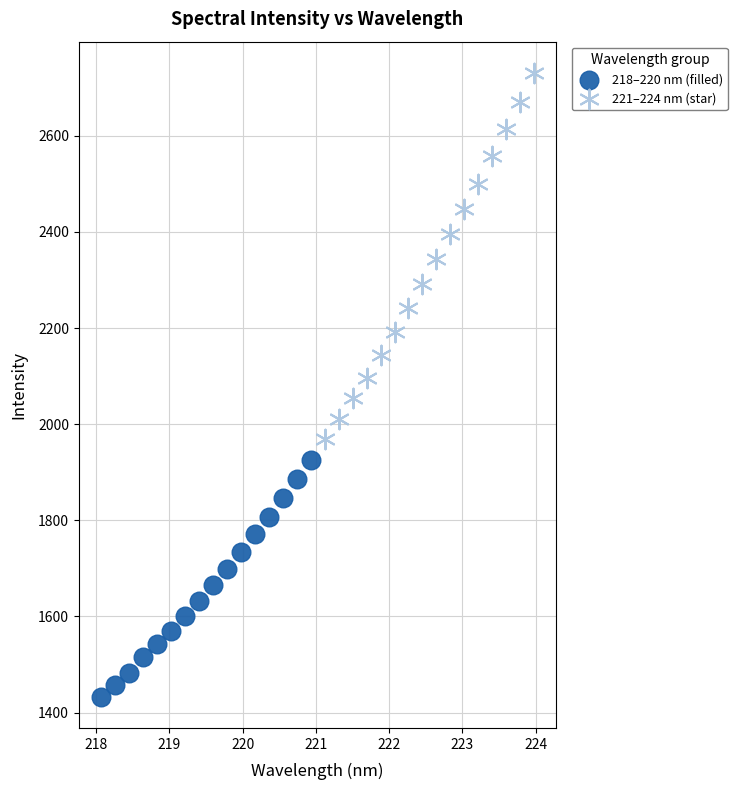

Which series contains the lowest Y value?

218–220 nm (filled)